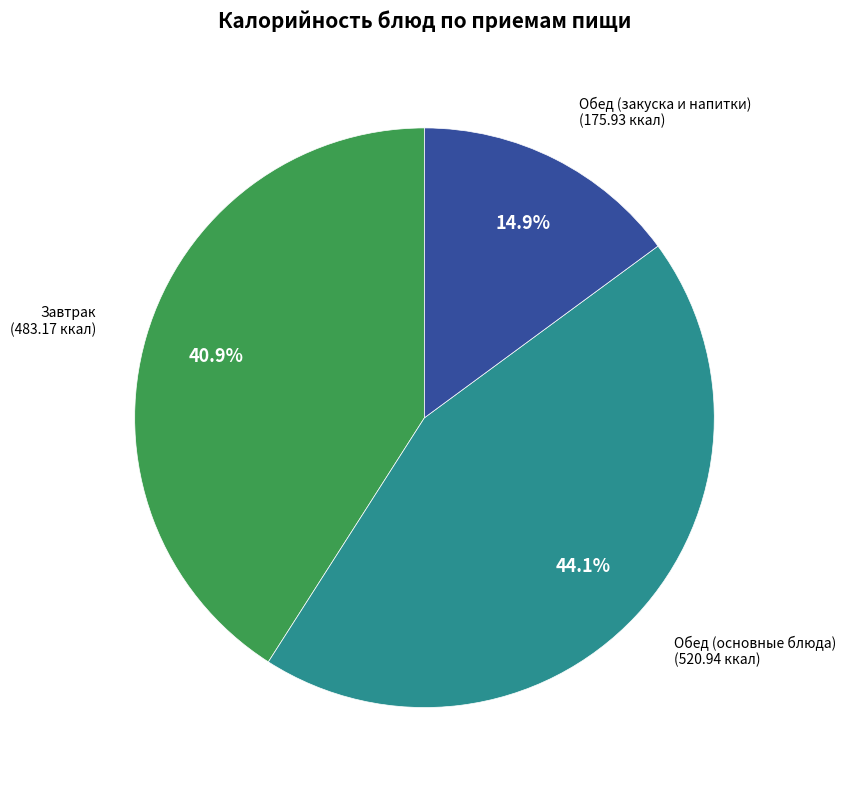

Is there a majority slice in this chart?

No